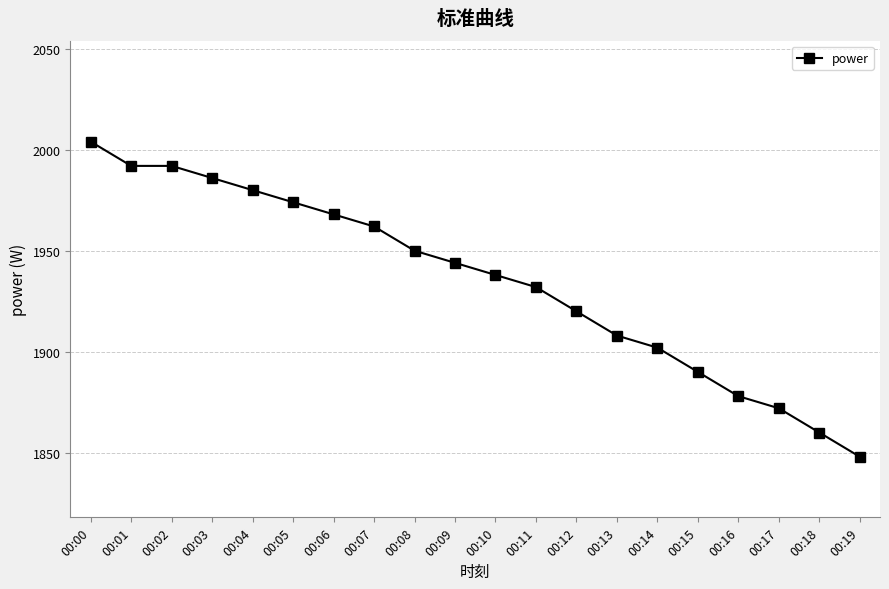

What is the change in value from 00:12 to 00:16?

-42